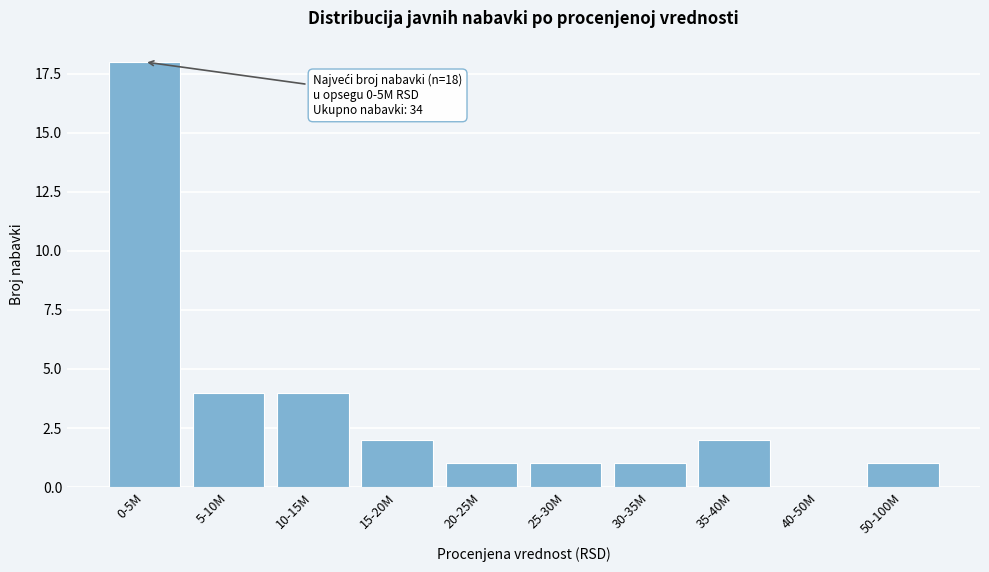

Reading left to right, list all the values displayed in this chart.

0-5M=18	5-10M=4	10-15M=4	15-20M=2	20-25M=1	25-30M=1	30-35M=1	35-40M=2	40-50M=0	50-100M=1